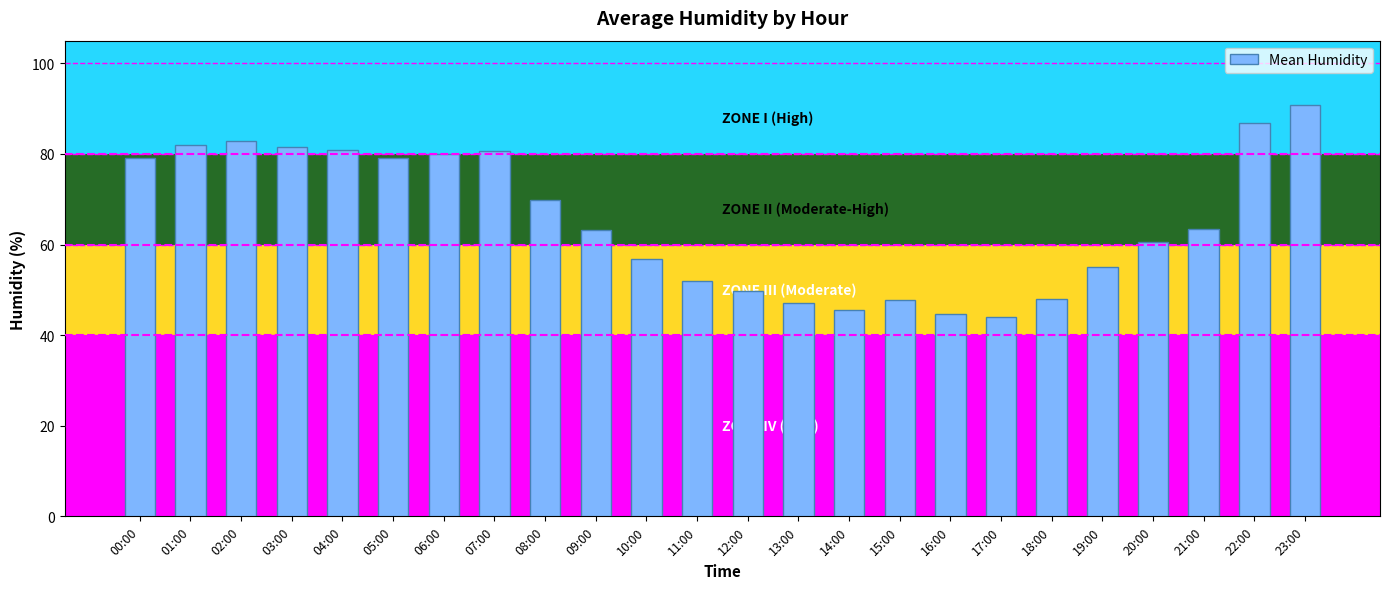

Where does the data first go above 63?

00:00